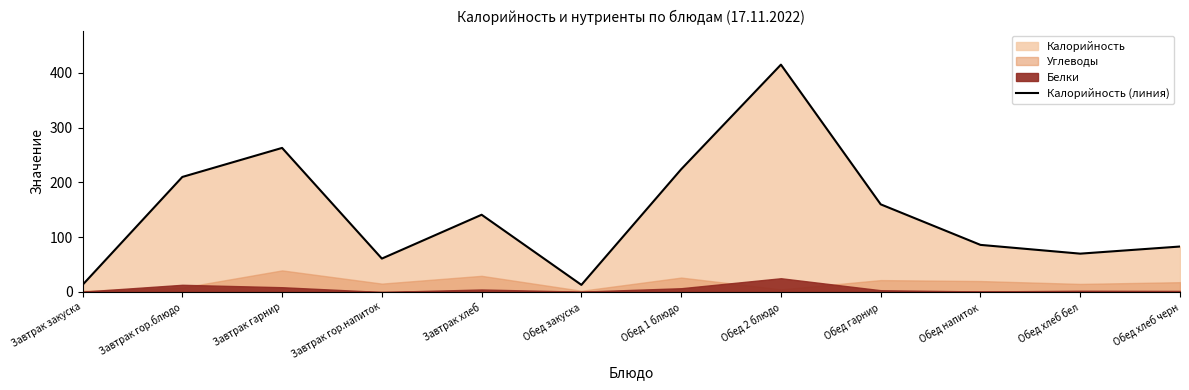

Is it true that Калорийность (линия) equals 210 at Завтрак гор.блюдо?

True